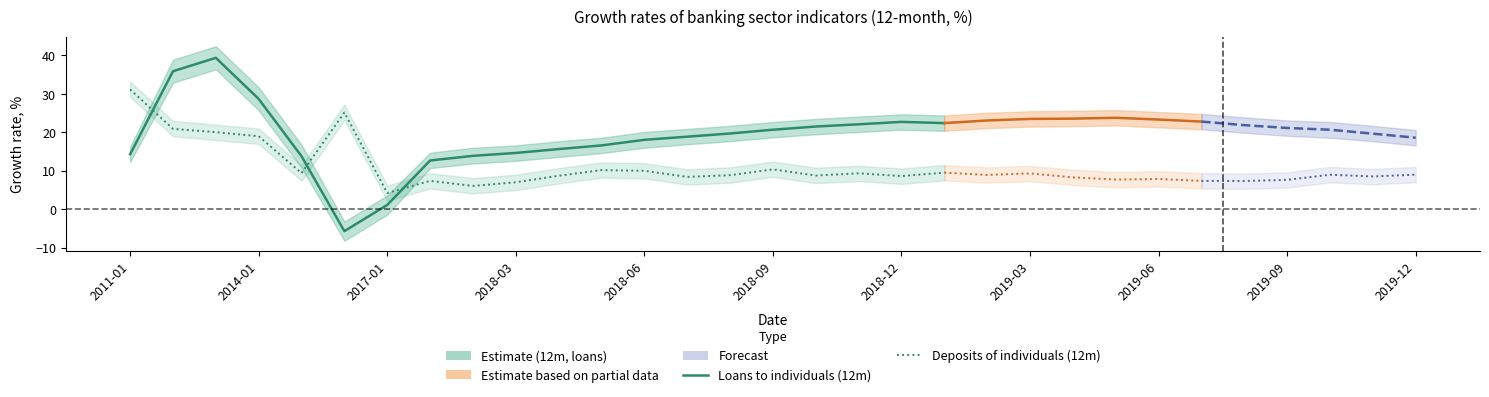

What is the average value of the Deposits of individuals (12m) series?

12.2